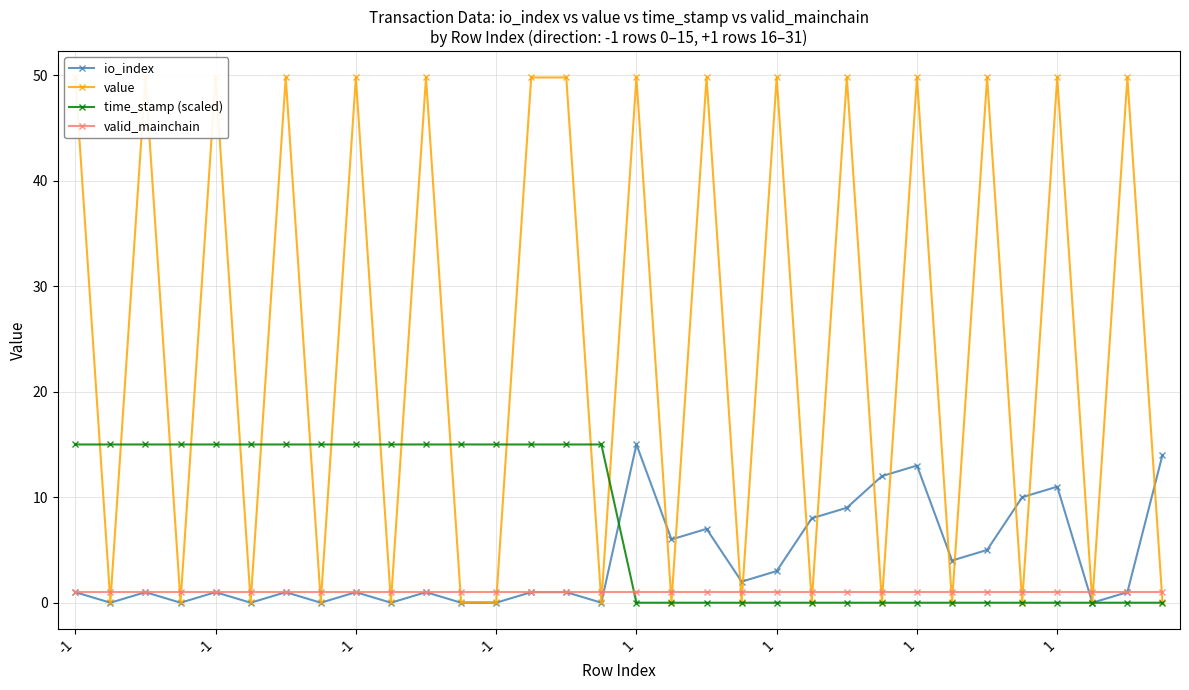

At which category is the sum across all series the highest?

-1